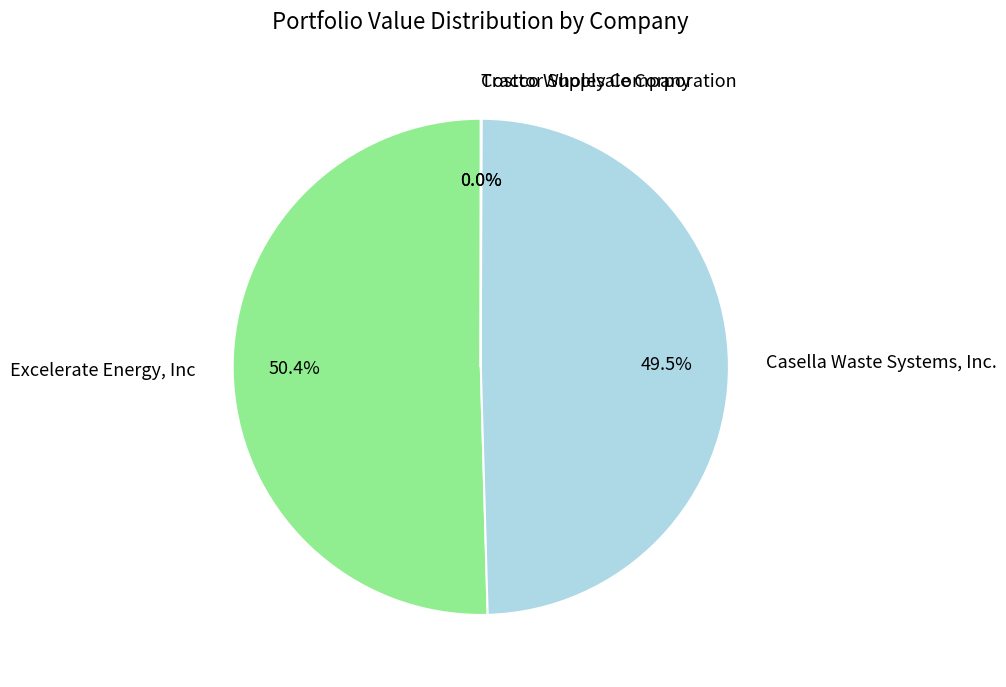

To the nearest percent, what is the average slice percentage?

25%